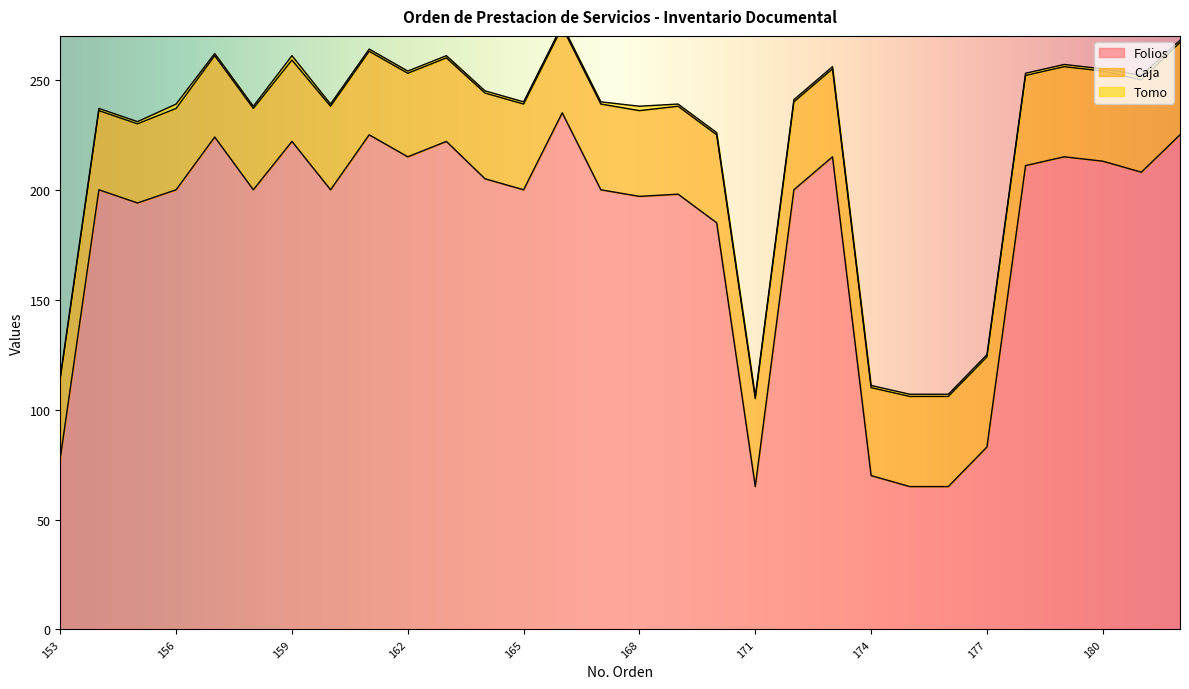

How many lines are shown in the chart?

3